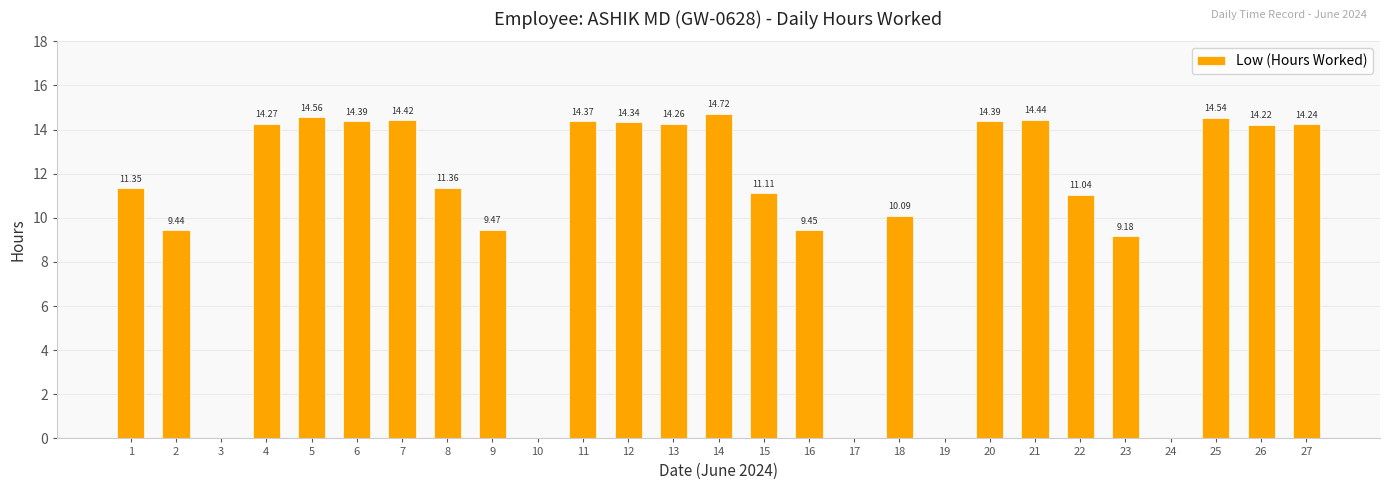

Is it true that the value at 10 is 0.0?

True